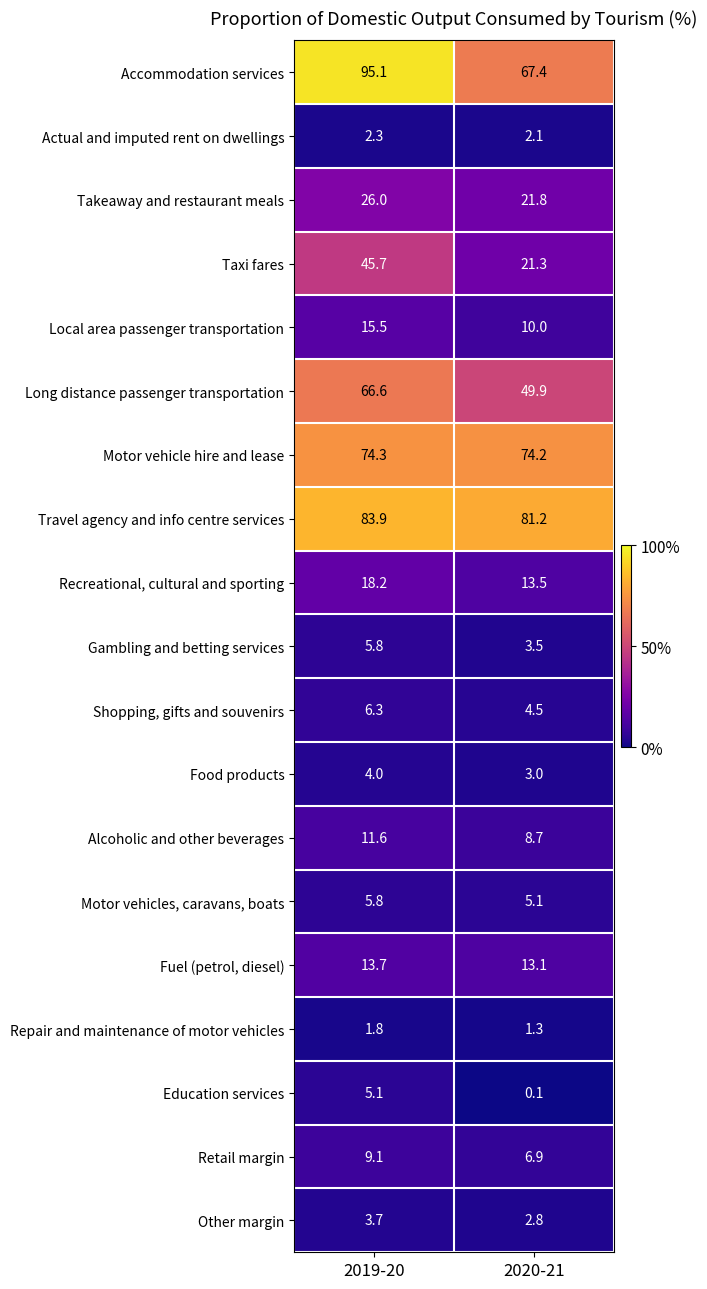

Read the Food products value at 2019-20.

4.0